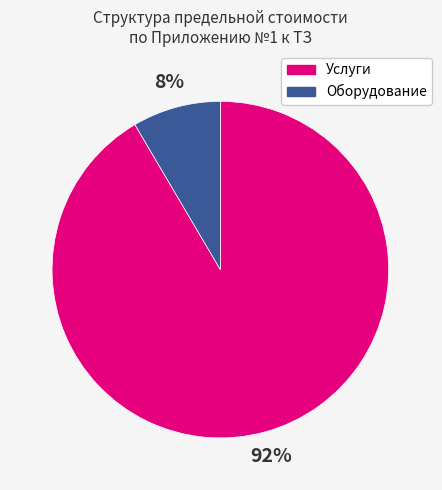

Does any single category account for the majority?

Yes